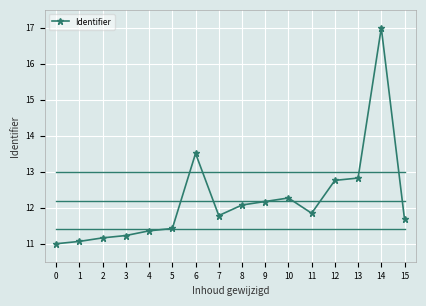

The chart shows a value of 12.2 at 9. True or false?

True